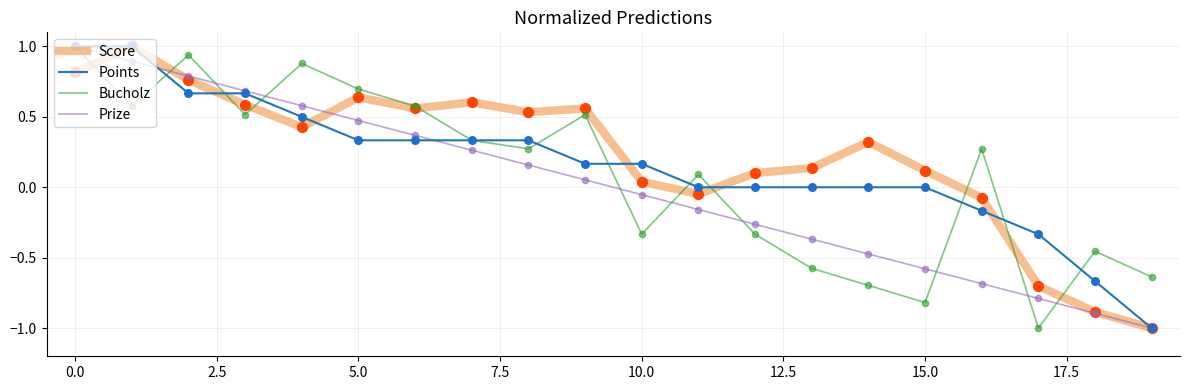

What is the smallest value displayed?

-1.0